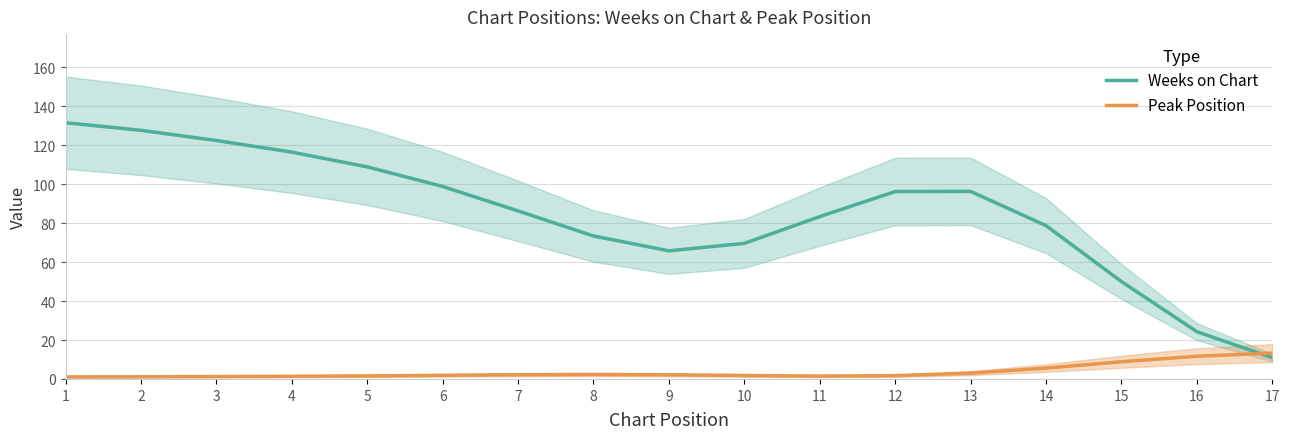

Which category has the lowest value across all series?

1